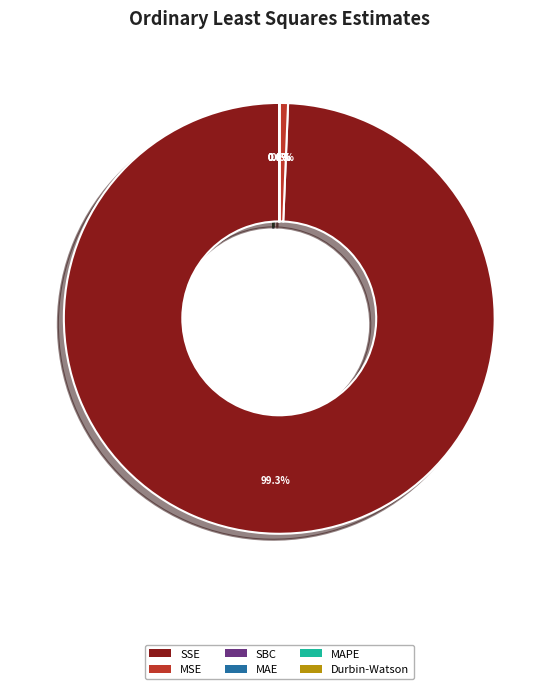

Is it true that SBC is 1% of the pie?

False